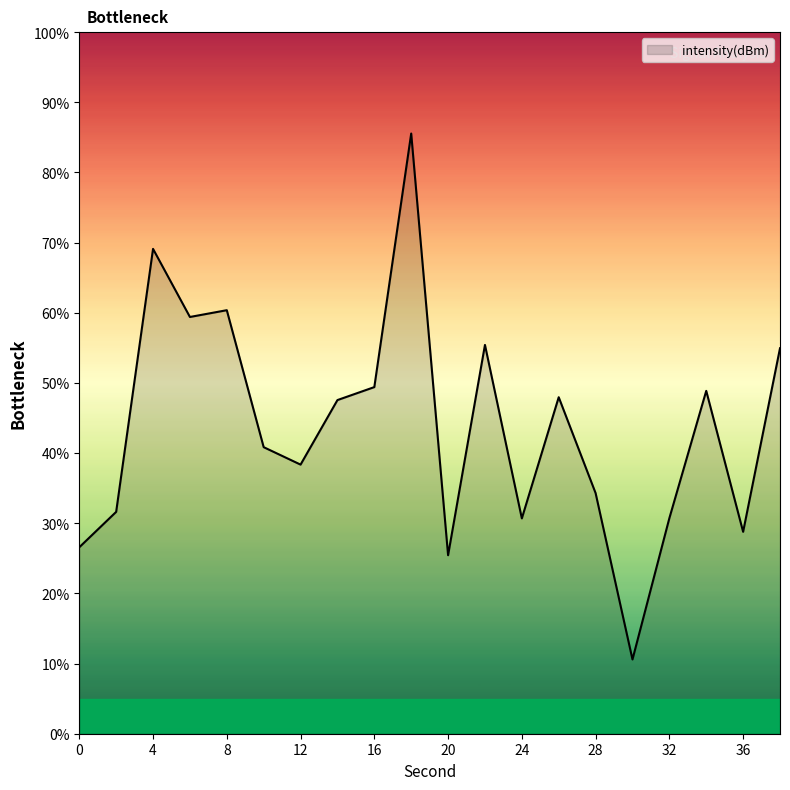

What is the minimum value shown in the chart?

10.6